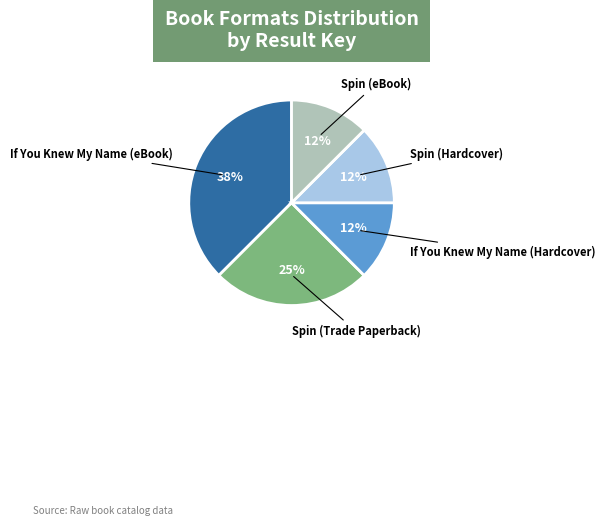

Does any single category account for the majority?

No